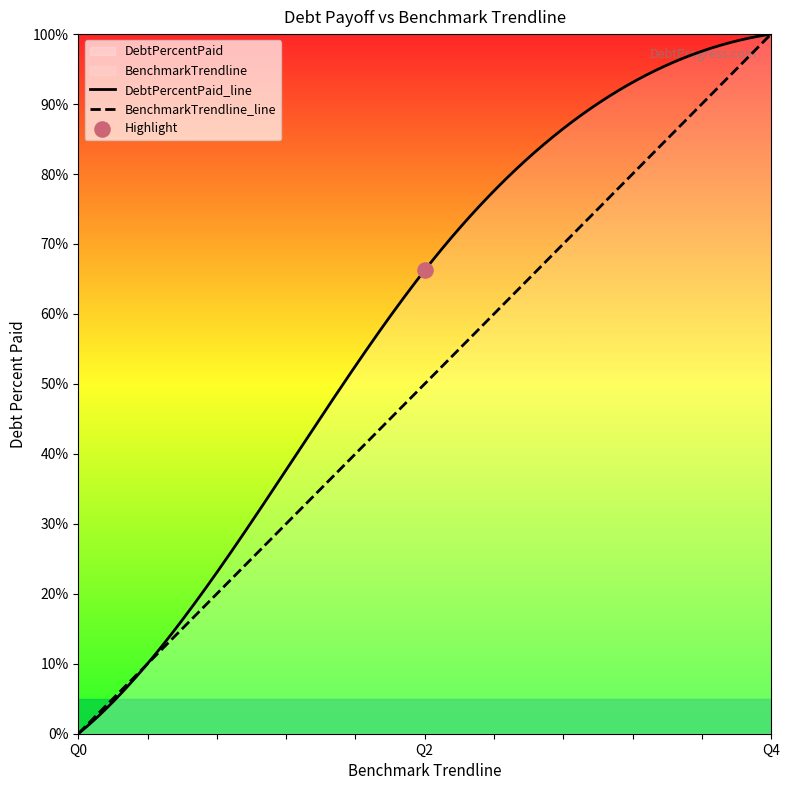

What is the highest value of the BenchmarkTrendline_line series?

100.0